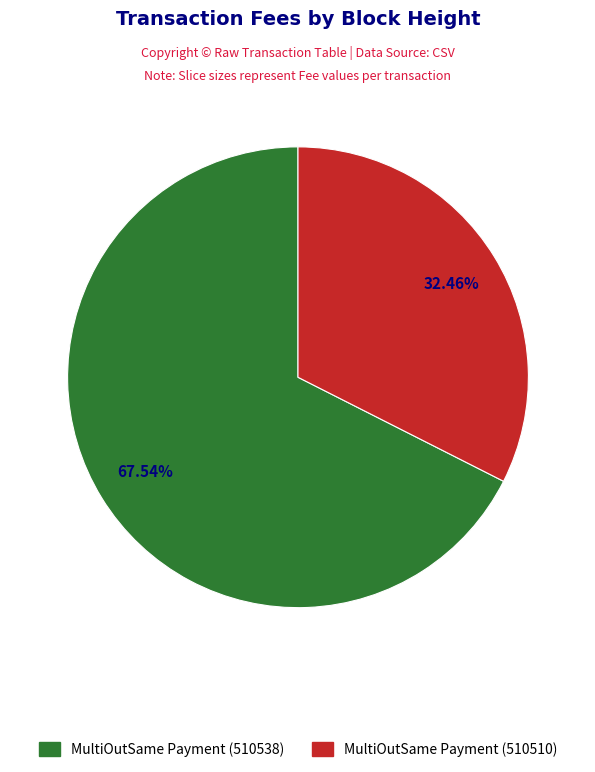

To the nearest percent, what percentage of the pie is MultiOutSame Payment (510510)?

32%